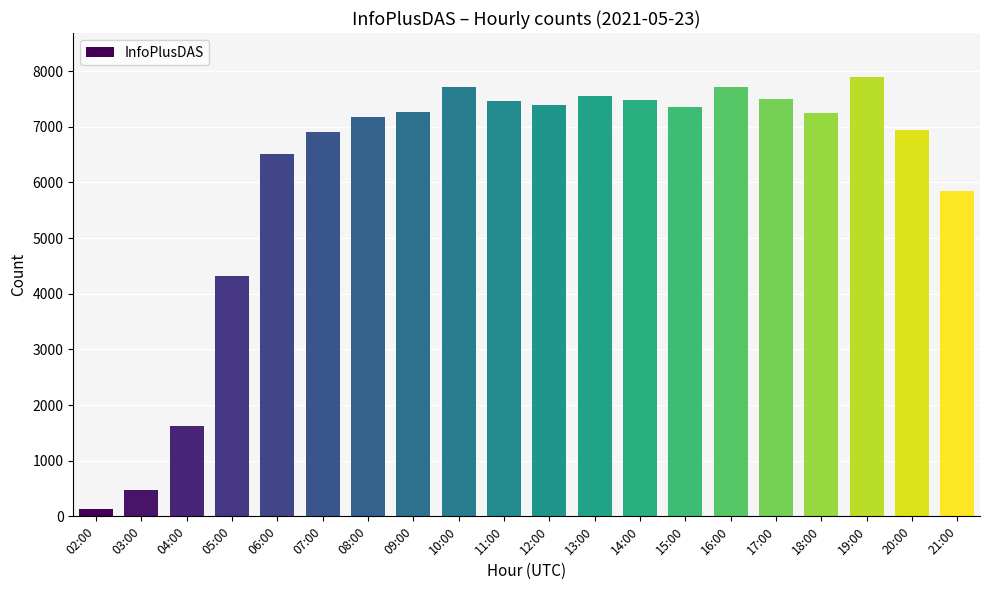

What is the approximate value at 07:00, to the nearest 10?

6900